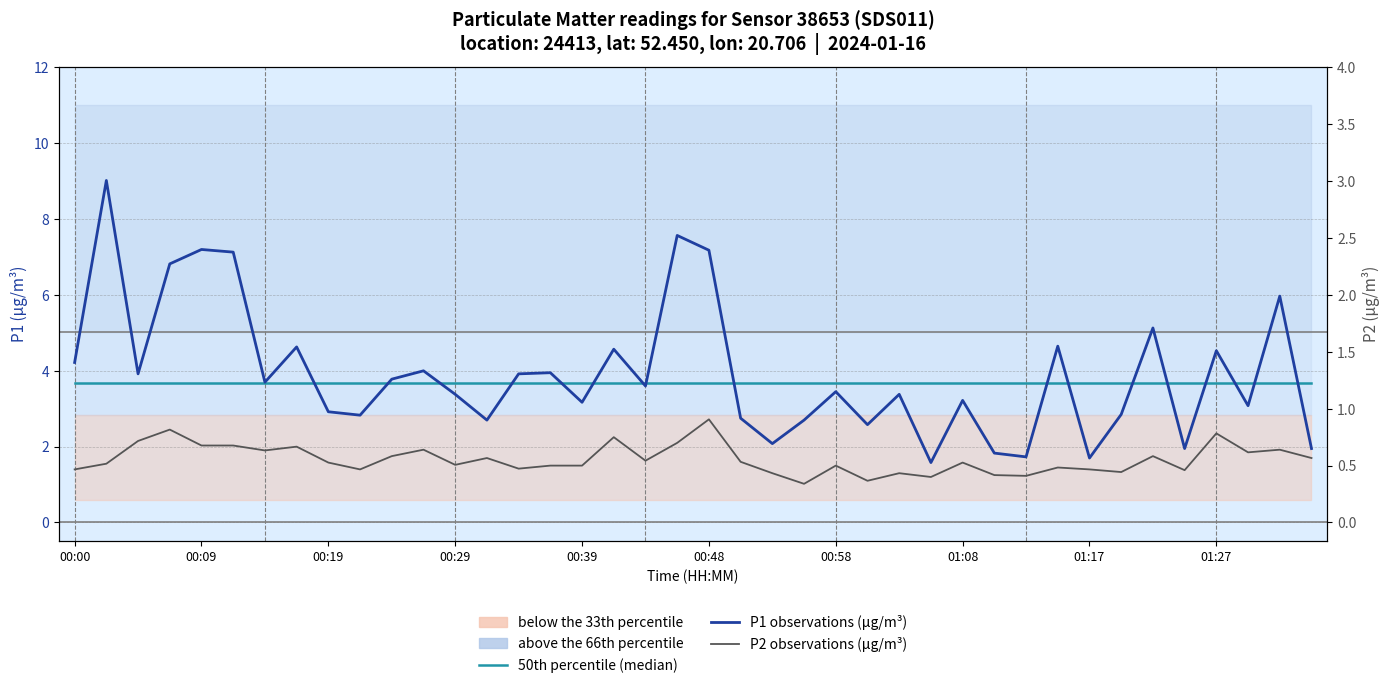

The 50th percentile (median) series shows 6.3 at 27. True or false?

False